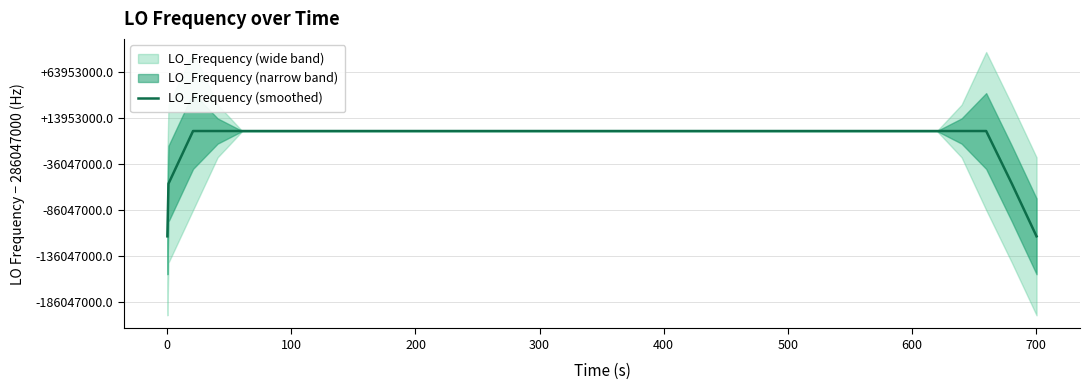

True or false: the data has more than 0 interior local peaks.

True